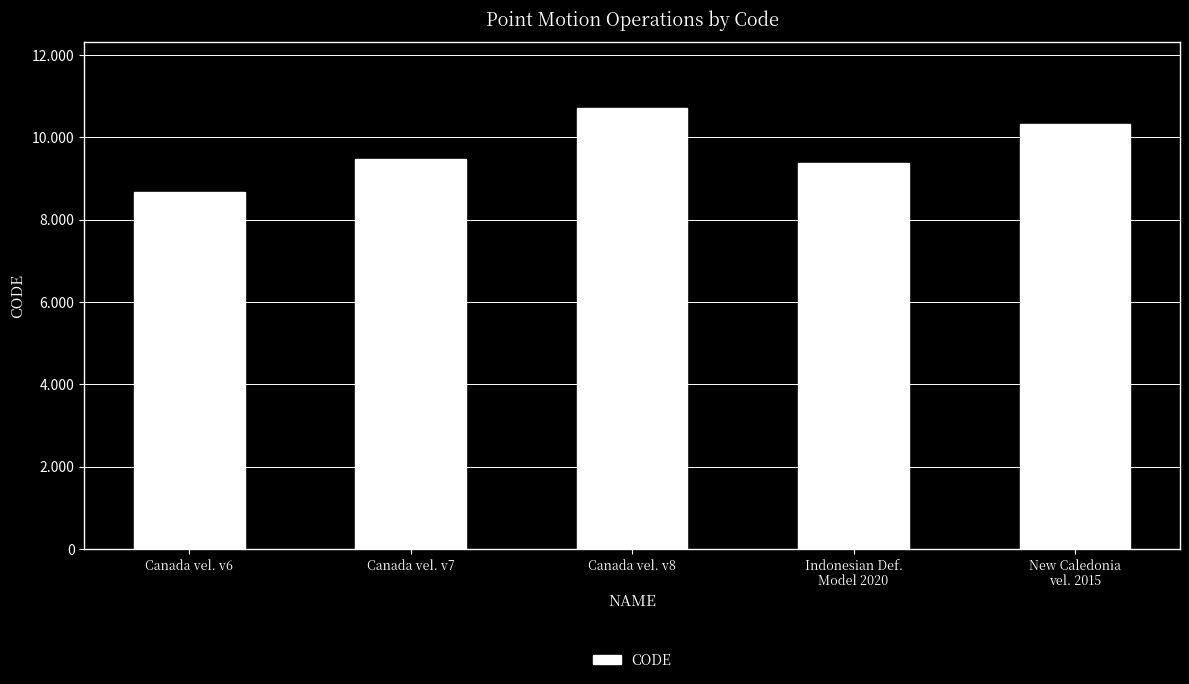

Does the chart contain any negative values?

No